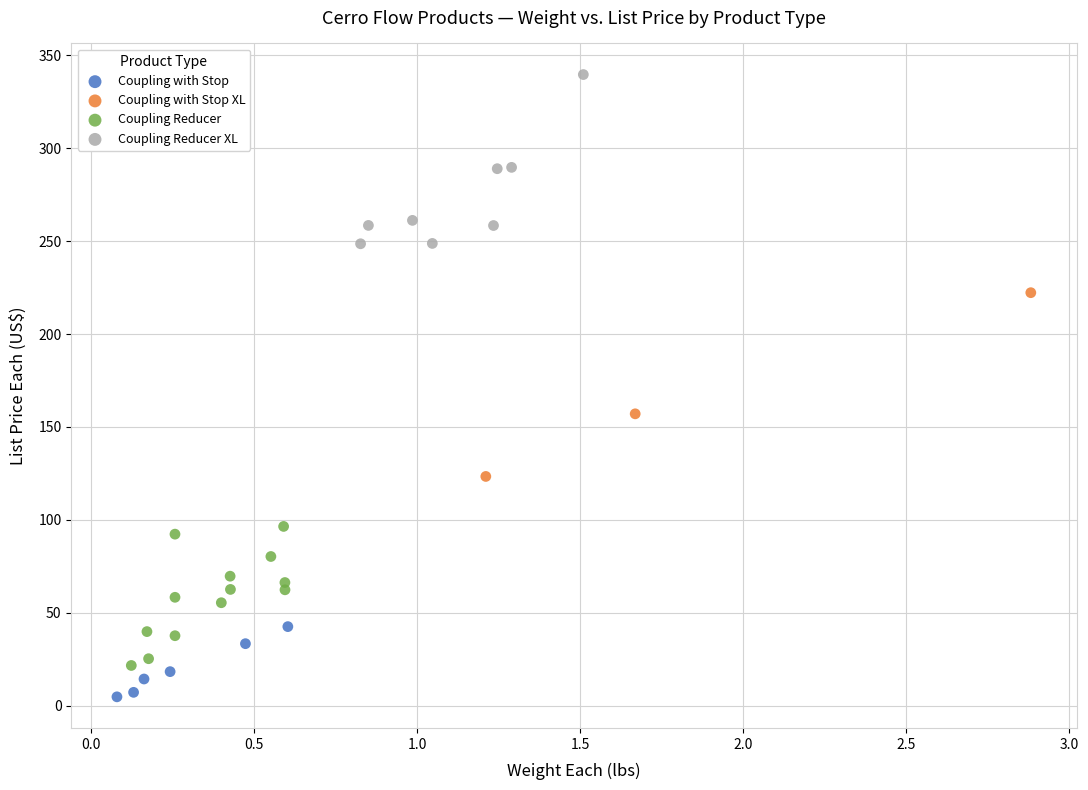

Which series reaches the minimum Y coordinate?

Coupling with Stop